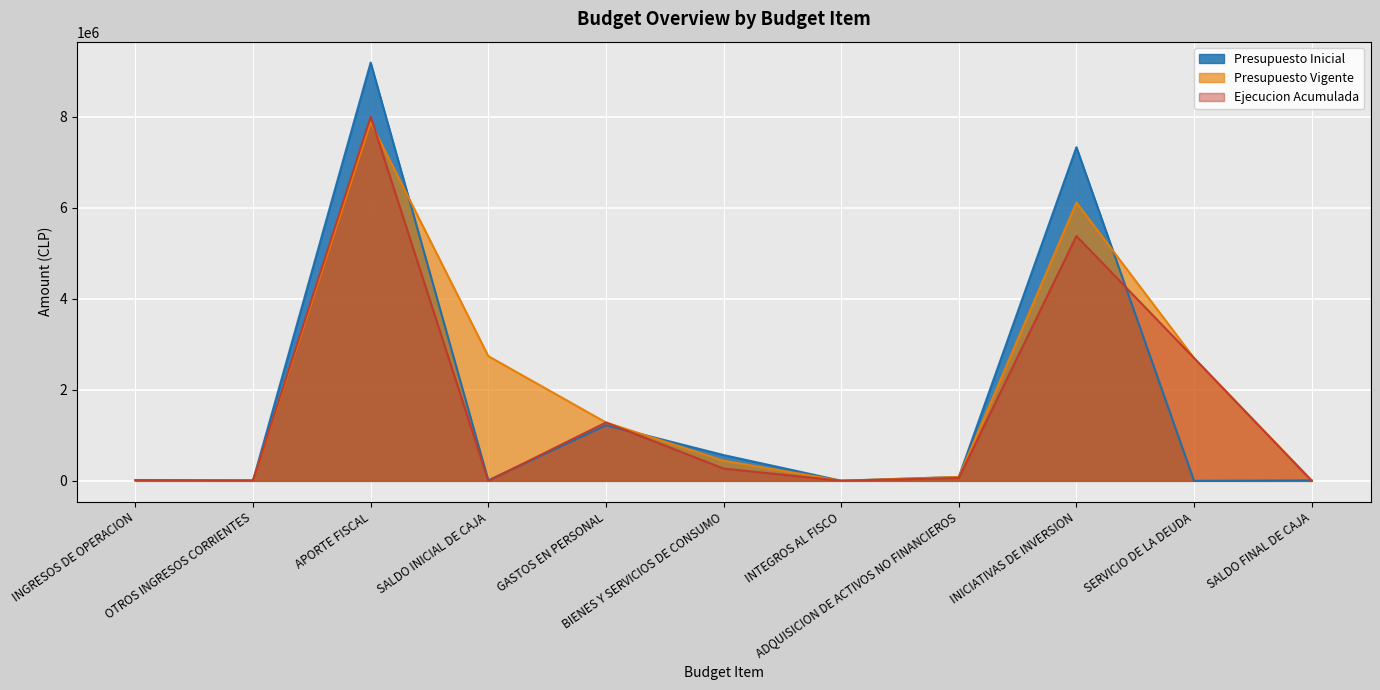

At which label is Presupuesto Vigente closest to 3937820?

SALDO INICIAL DE CAJA